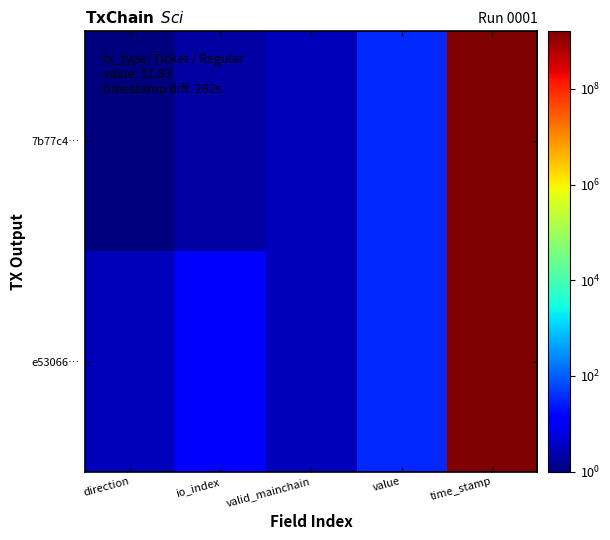

What is the maximum value shown in the chart?

1593304434.0